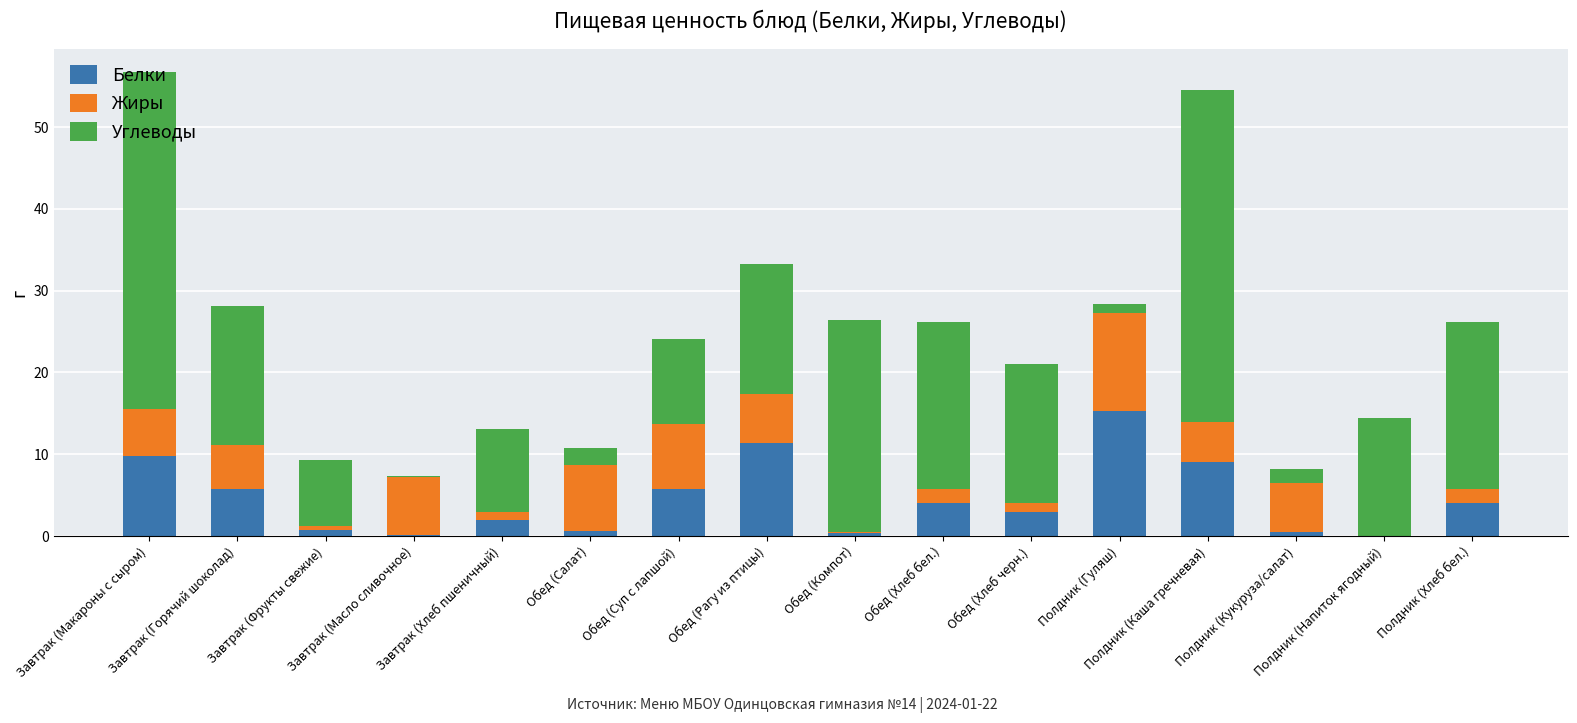

What is the average value of the Белки series?

4.5